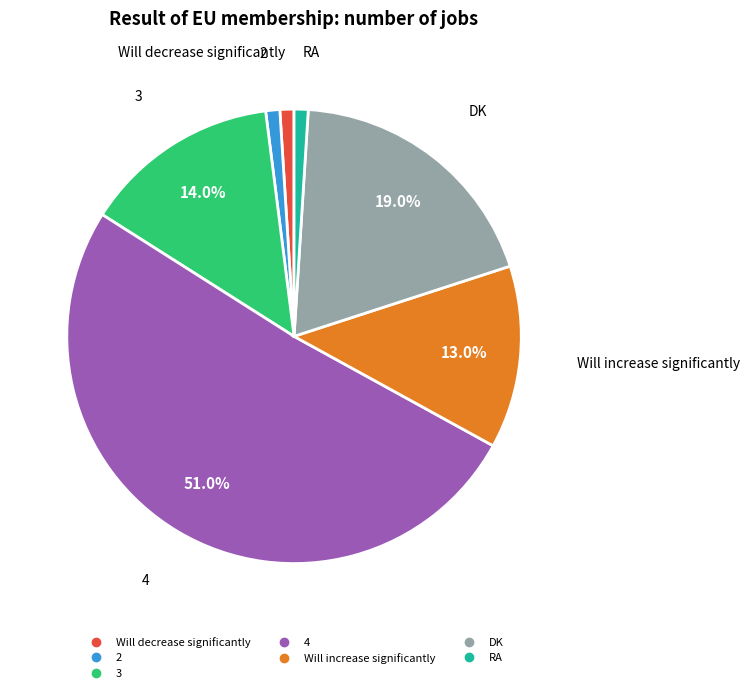

Is it true that DK is 25% of the pie?

False